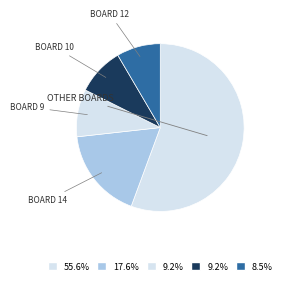

How many segments does this pie chart have?

5